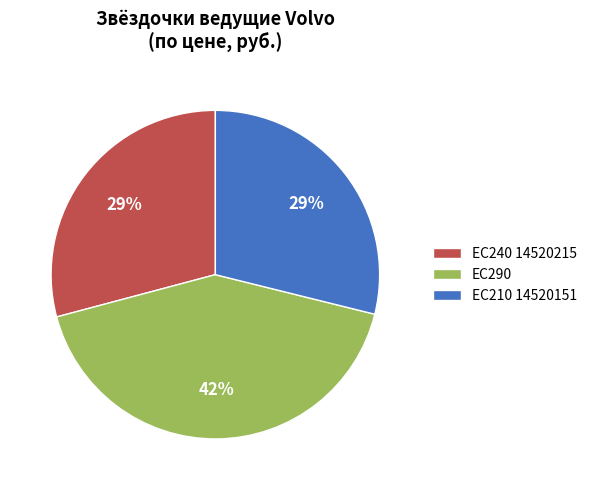

To the nearest percent, what is the combined percentage of EC210 14520151 and EC240 14520215?

58%